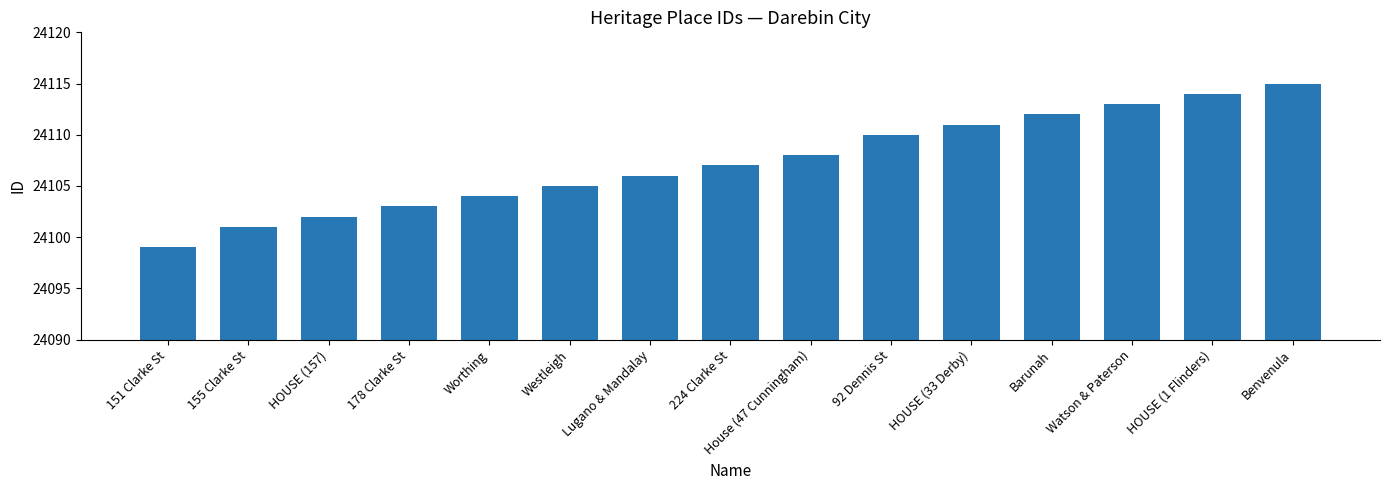

Does the chart contain stacked bars?

No